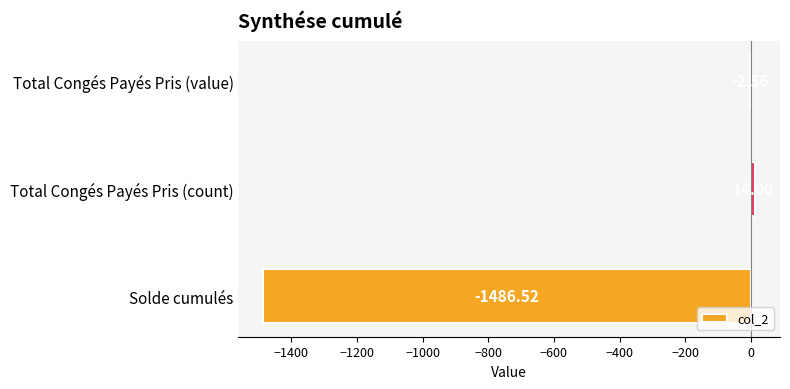

At which category does the chart reach its peak across all series?

Total Congés Payés Pris (count)